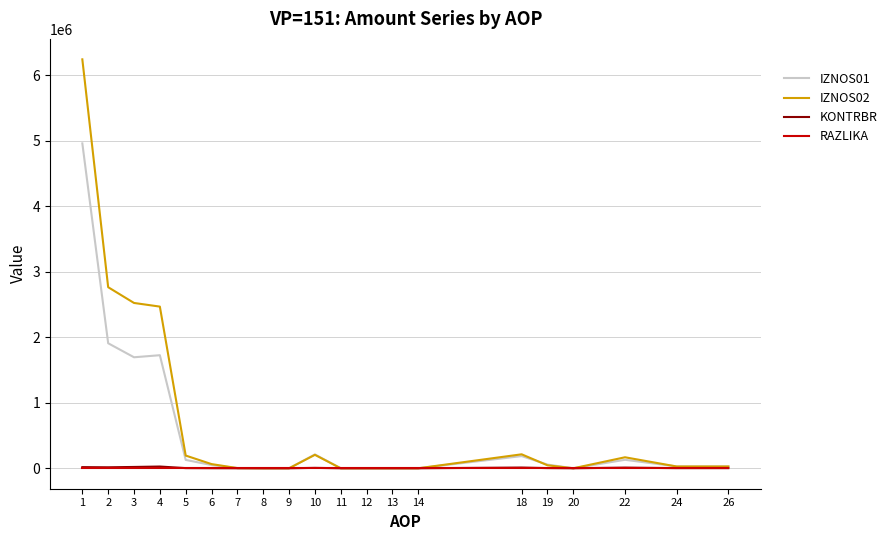

True or false: KONTRBR has a value of 14882.3 at 2.

True